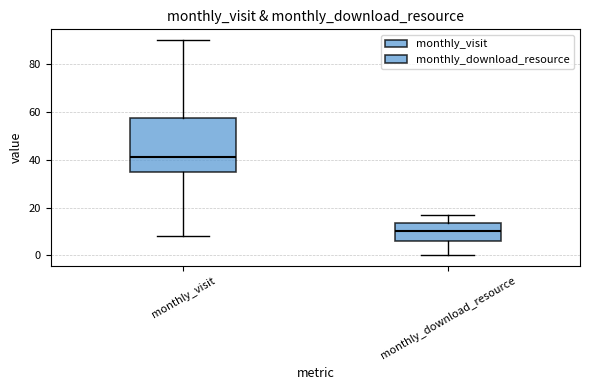

Comparing the boxes themselves (not the whiskers), which one is the tallest?

monthly_visit